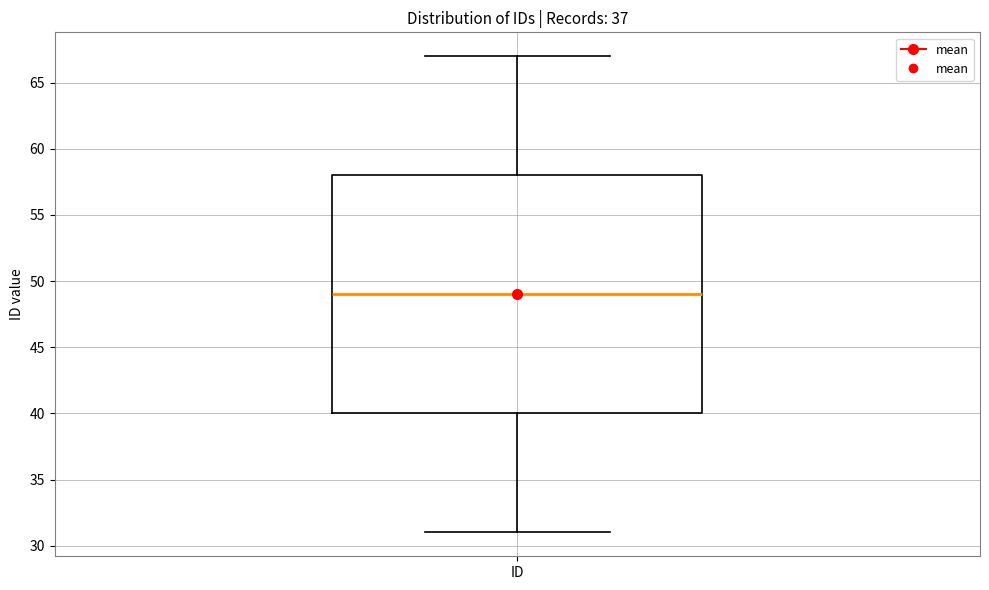

Transcribe this box plot: give where the median line is, the range the box spans, and where the two whiskers end, as read against the y-axis. The values are not printed on the chart, so give them approximately, as read against the axis.

median 49, box 40 to 58, whiskers 31 to 67